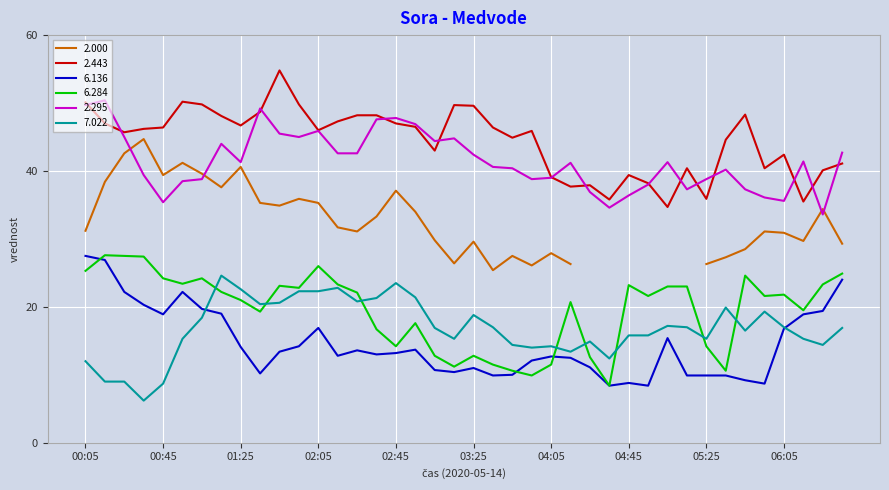

True or false: 2.443 and 6.284 intersect in this chart.

False